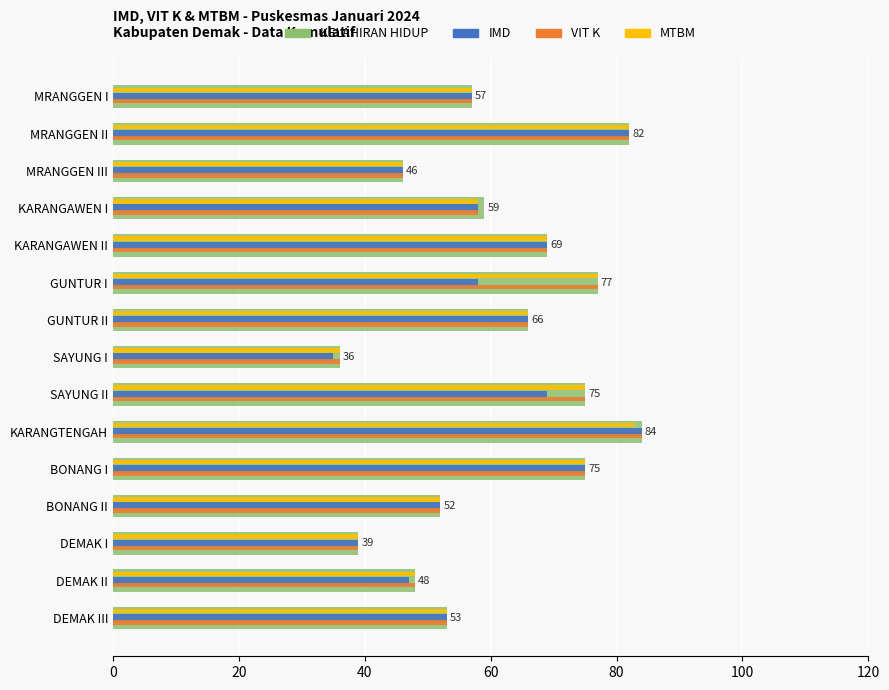

What is the sum of the MTBM values at MRANGGEN I and DEMAK II?

105.0